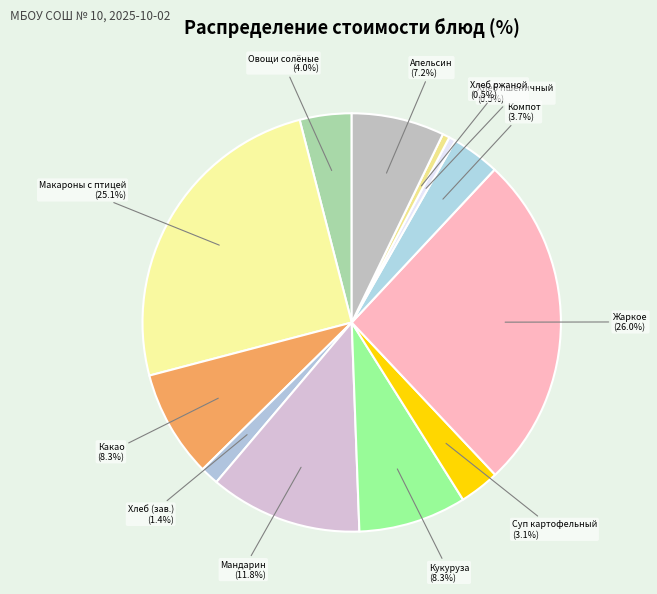

Is the sum of Какао and Кукуруза greater than half?

No